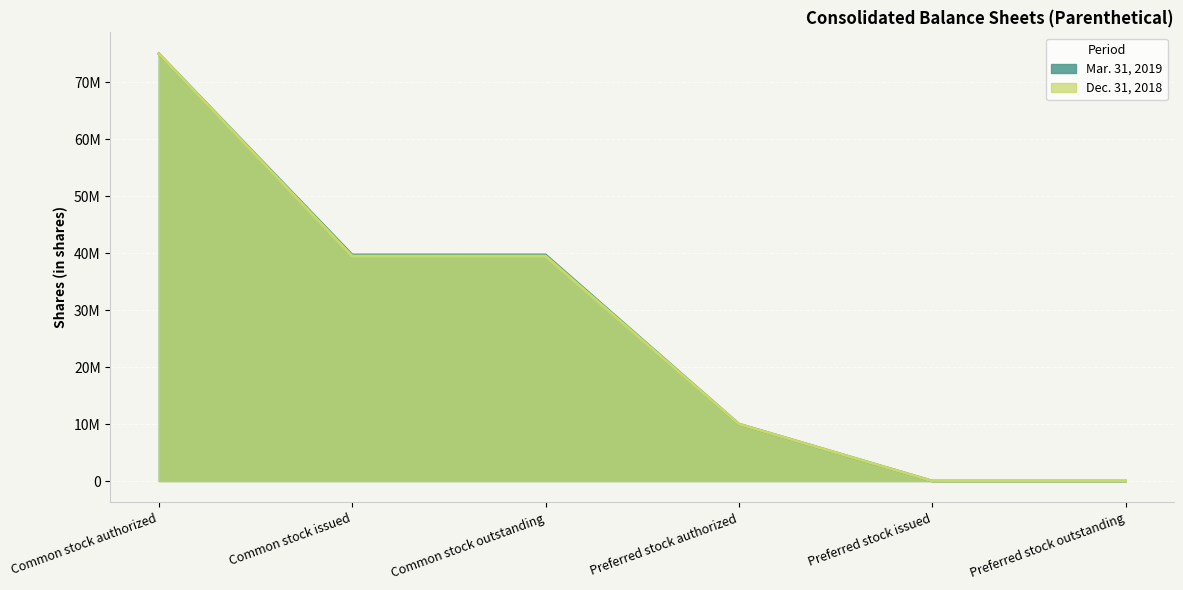

True or false: Mar. 31, 2019 and Dec. 31, 2018 cross at least once.

False